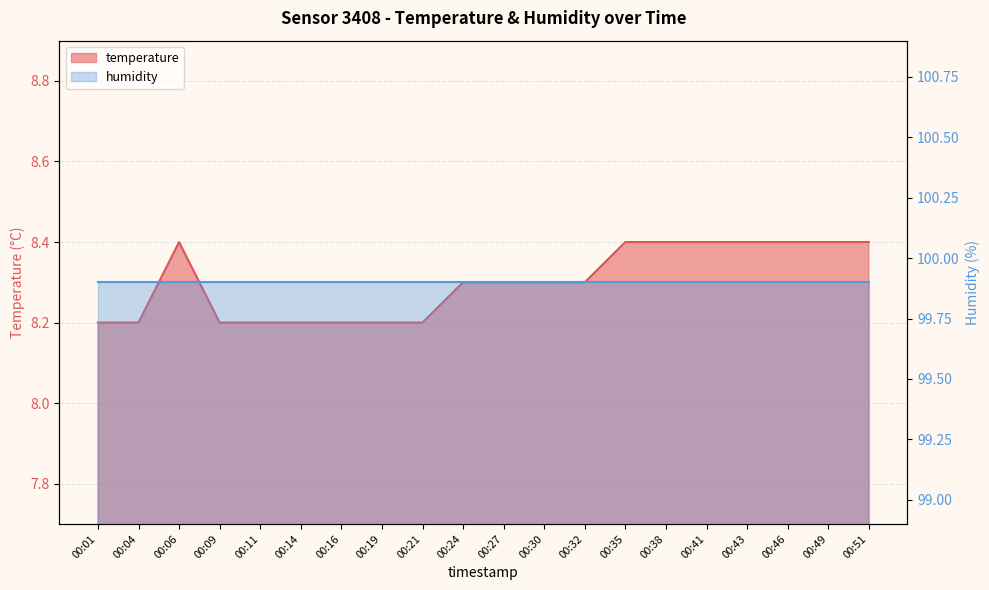

Is it true that the value at 00:38 is 12.5?

False